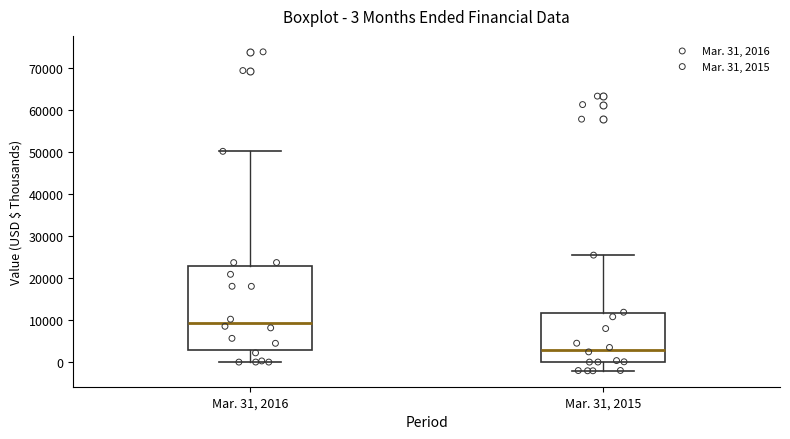

Which box is the tallest, from its lower edge to its upper edge?

Mar. 31, 2016